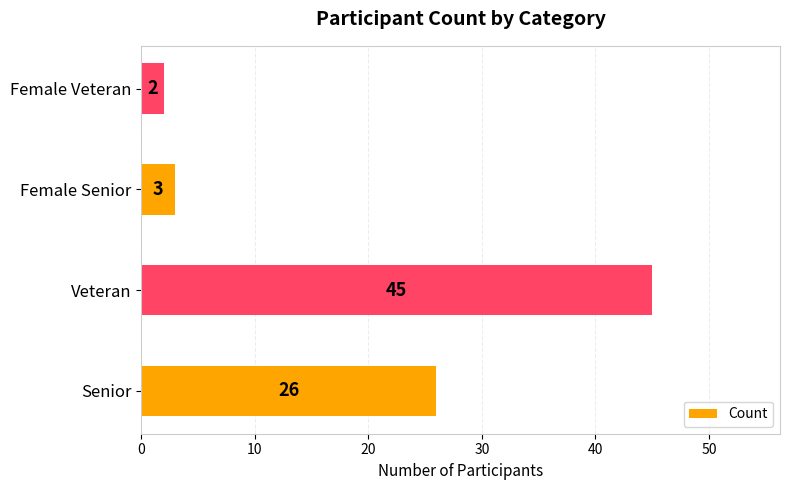

Count the number of categories in the chart.

4